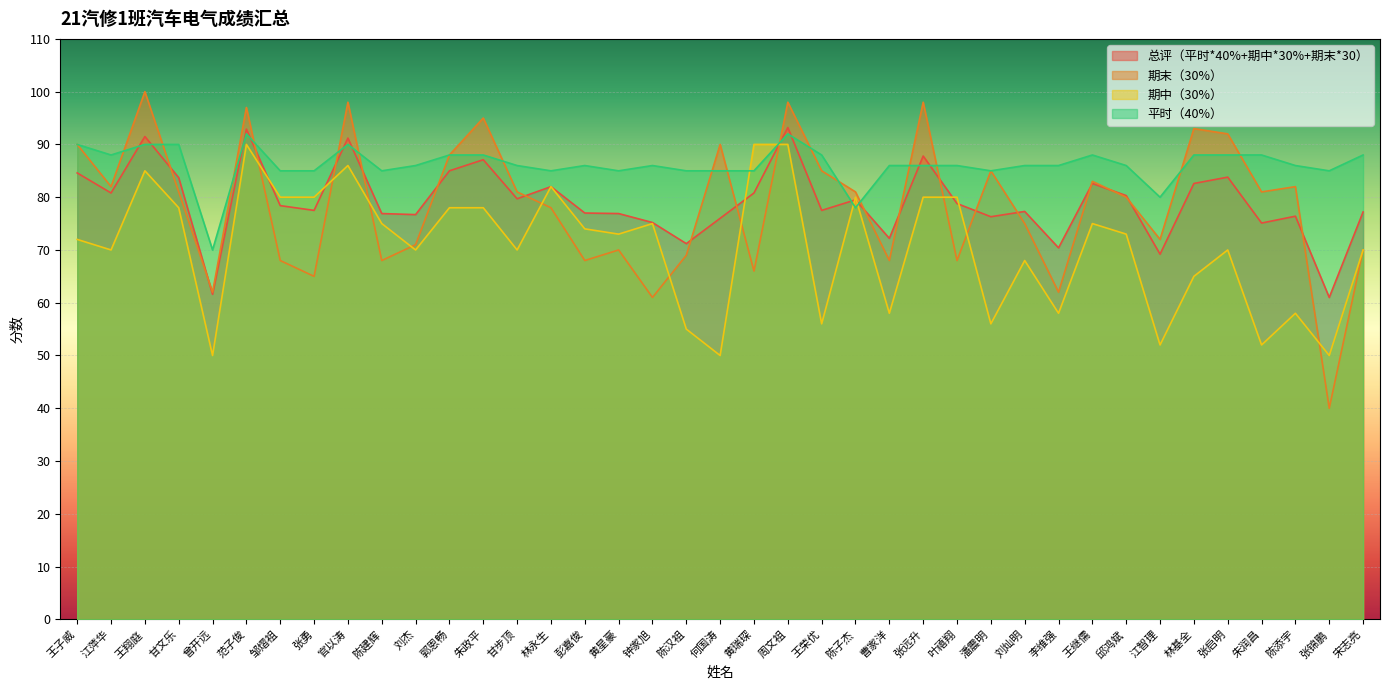

Between which two adjacent categories do 期中（30%） and 平时（40%） first intersect?

何国涛 and 黄瑞琛